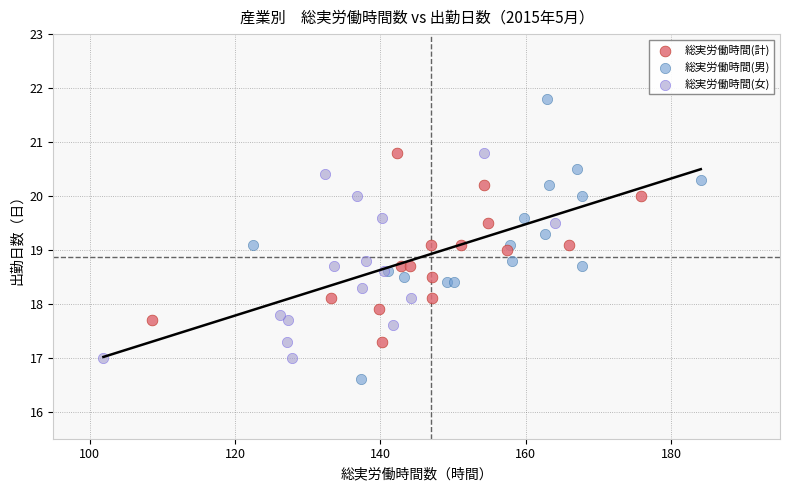

What are all the series names shown in the legend?

総実労働時間(計), 総実労働時間(男), 総実労働時間(女)